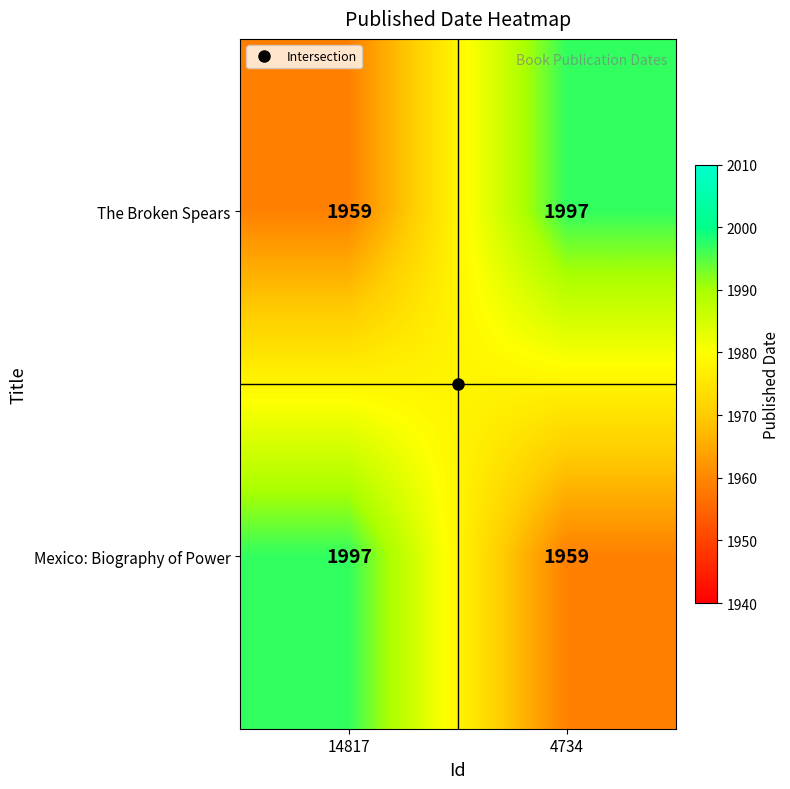

Rank the series at 4734 from highest to lowest value.

The Broken Spears, Mexico: Biography of Power